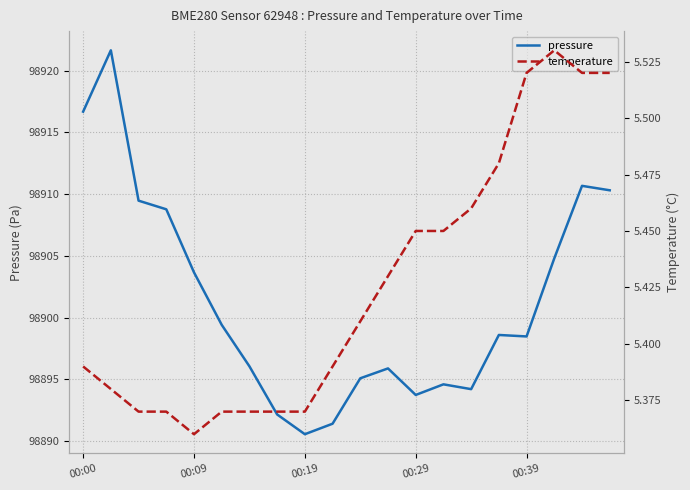

True or false: pressure has a value of 98890.6 at 00:19.

True